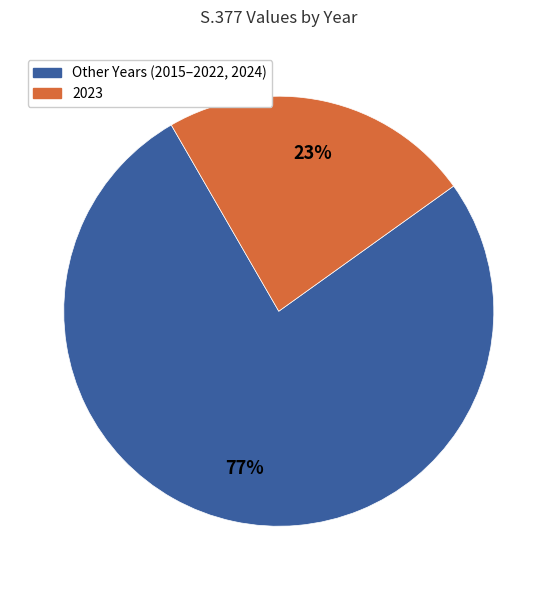

What percentage is the Other Years (2015–2022, 2024) slice, to the nearest percent?

77%